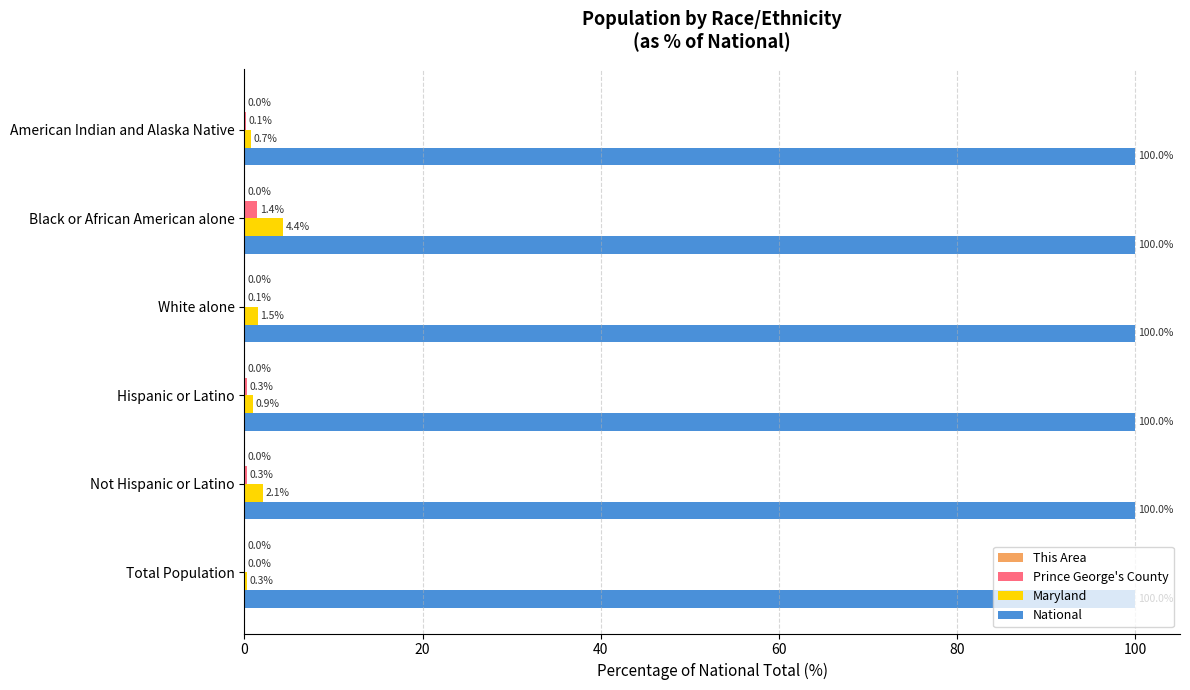

What is the total value across all series at Hispanic or Latino?

101.2